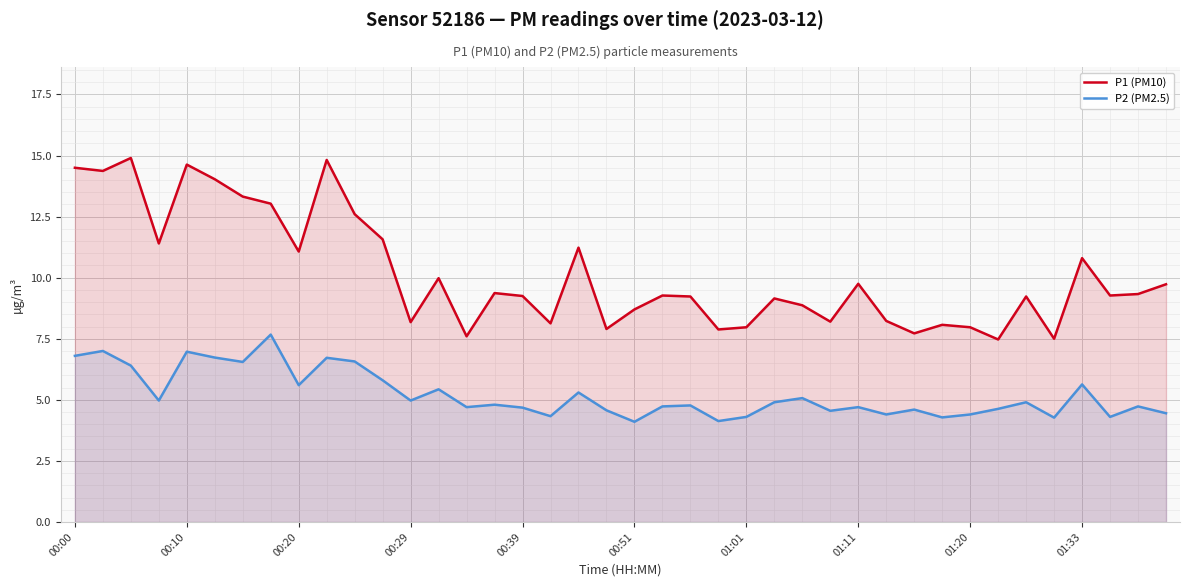

What are all the series names shown in the legend?

P1 (PM10), P2 (PM2.5)